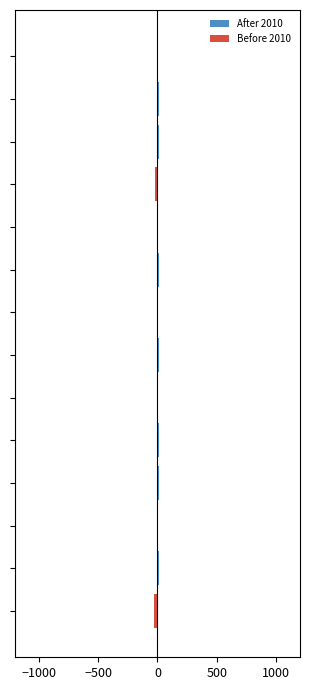

Rank the series by their average value, from lowest to highest.

Before 2010, After 2010